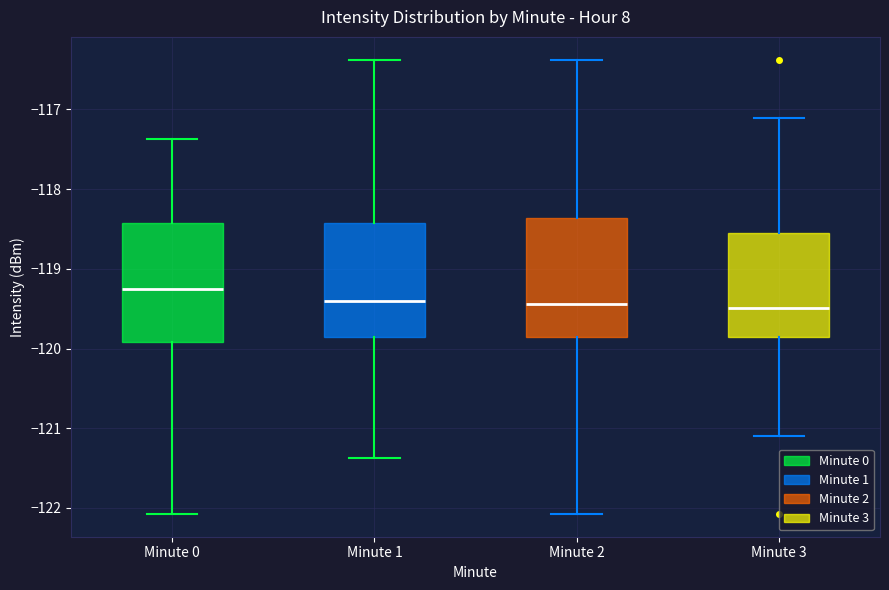

Where does the median line of the box for Minute 1 sit on the y-axis? The values are not printed on the chart, so give them approximately, as read against the axis.

-119.4